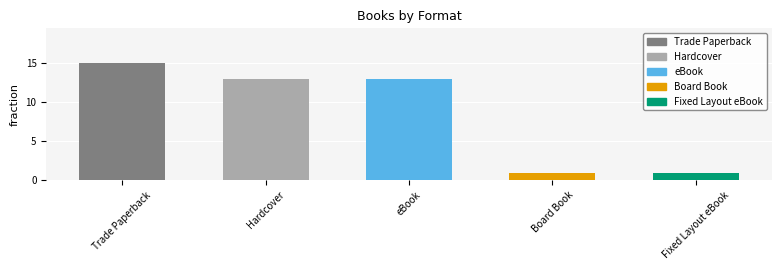

What is the value of the 3rd bar from the left?

13